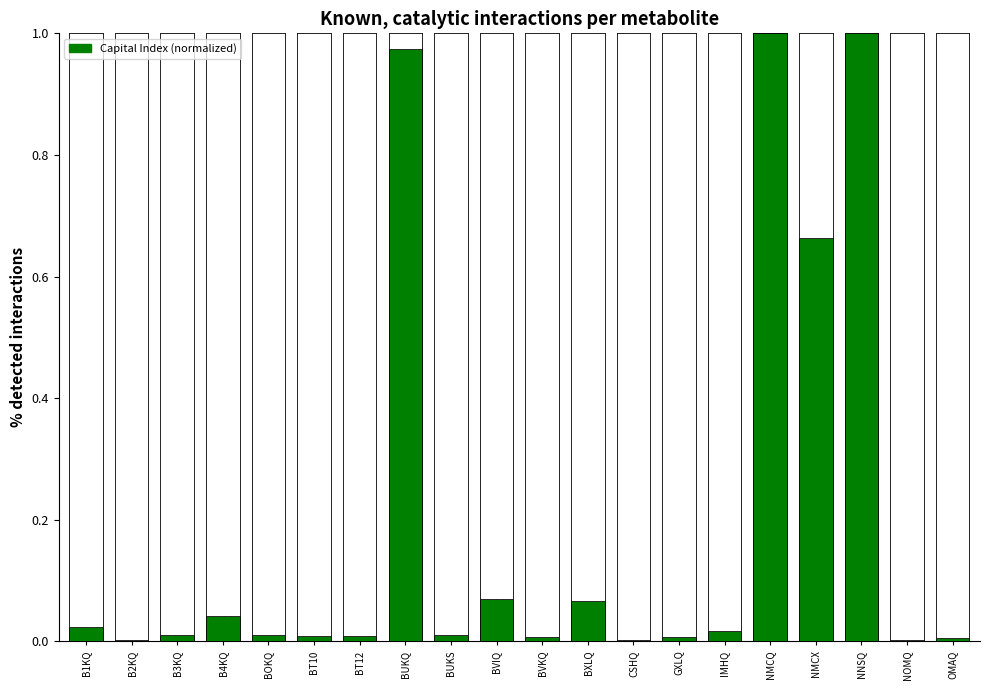

List the labels in order of value, smallest first.

B2KQ, CSHQ, NOMQ, OMAQ, BVKQ, GXLQ, BT12, BT10, B3KQ, BUKS, BOKQ, IMHQ, B1KQ, B4KQ, BXLQ, BVIQ, NMCX, BUKQ, NMCQ, NNSQ